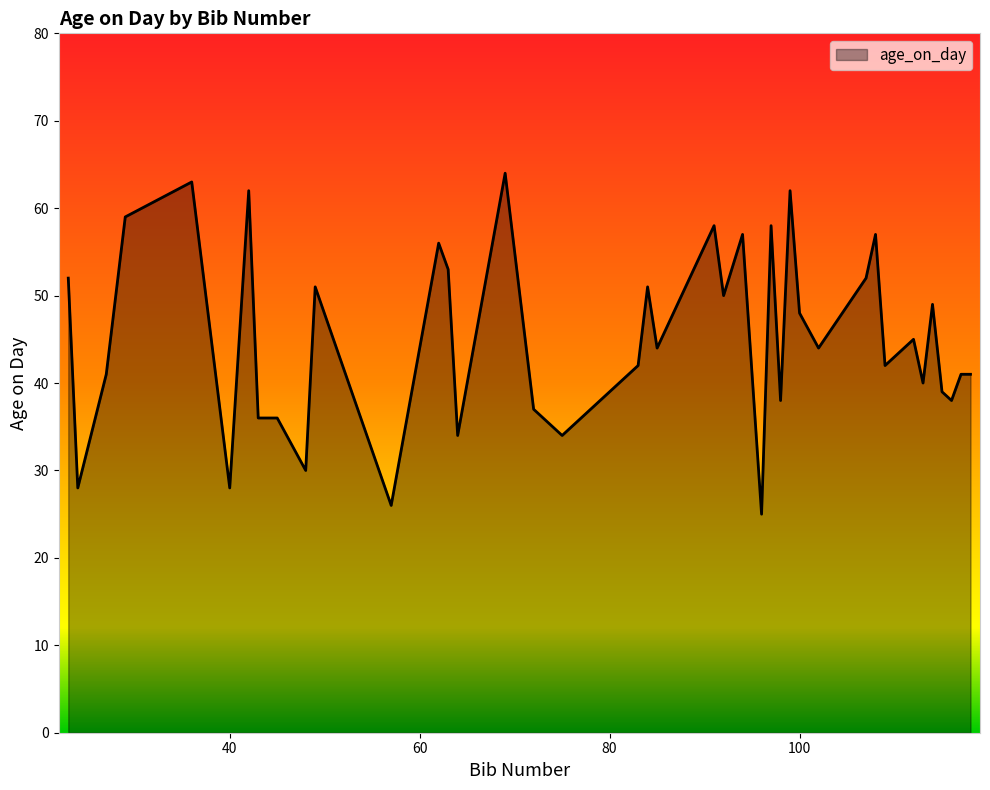

What is the maximum value shown in the chart?

64